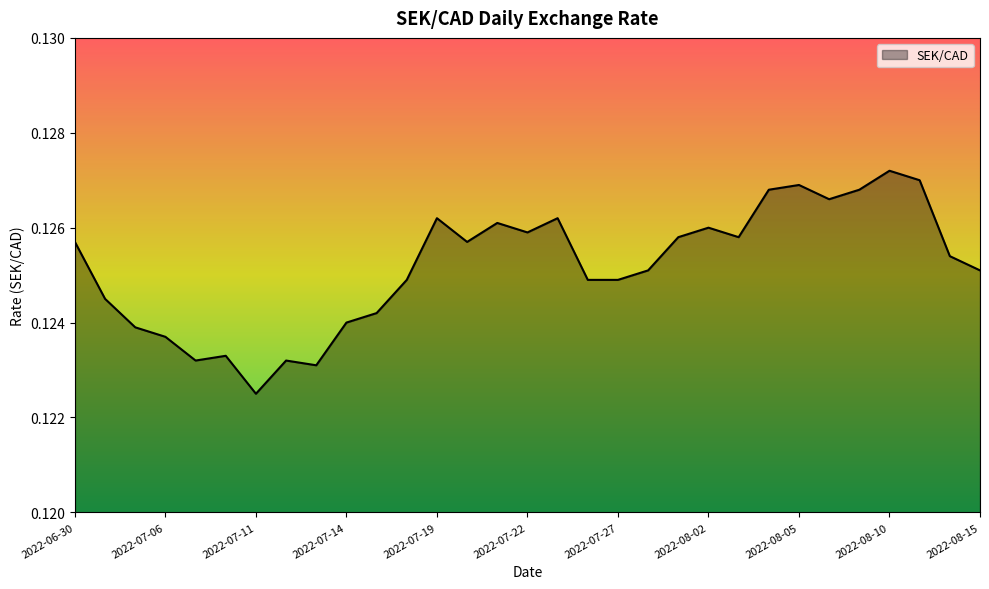

Is this an area chart (filled region under the line)?

Yes